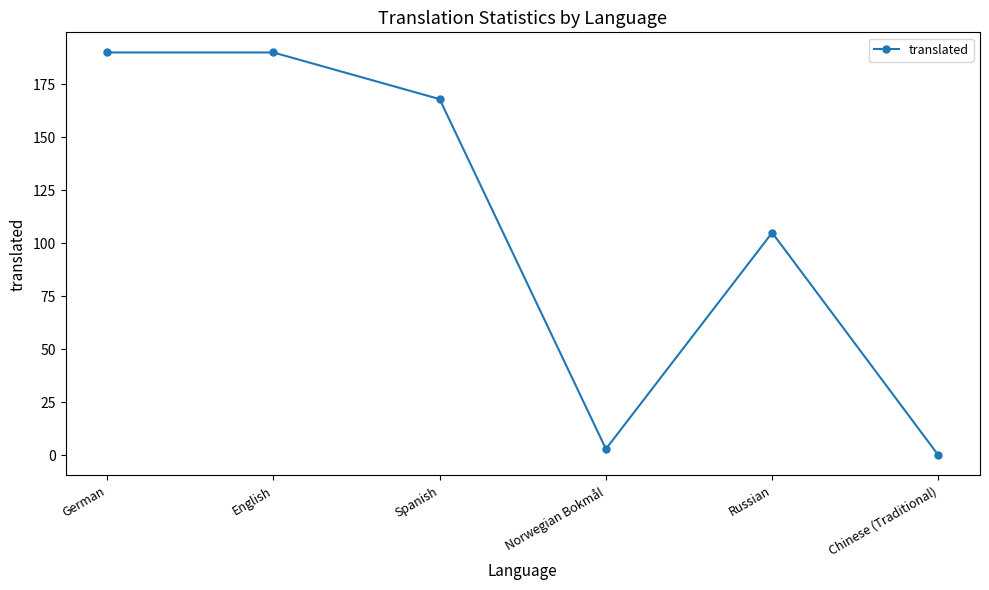

Which category has the lowest value across all series?

Chinese (Traditional)